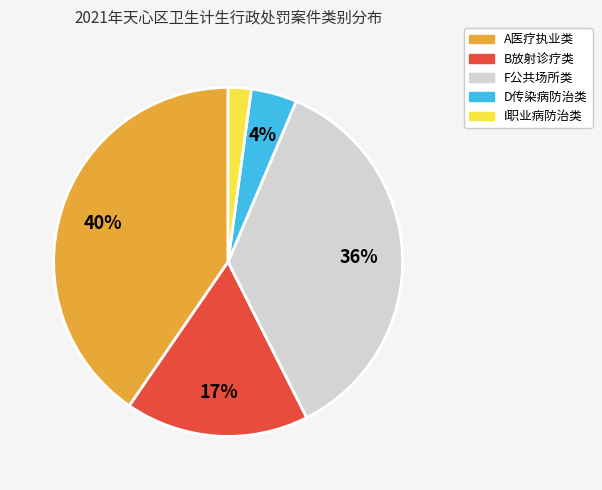

The F公共场所类 slice represents 36% of the pie. True or false?

True